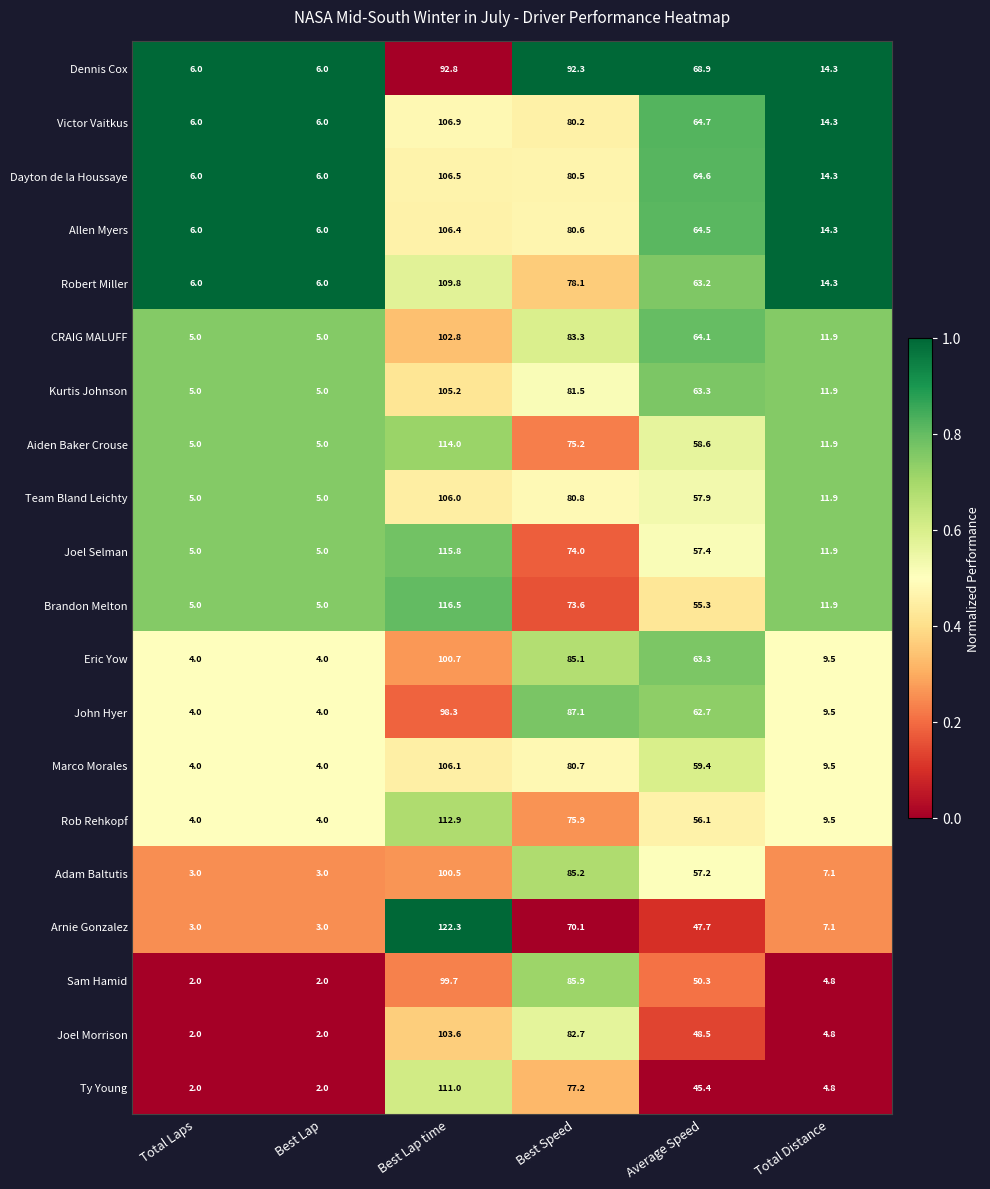

List the series in order of their peak value, lowest first.

Dennis Cox, John Hyer, Sam Hamid, Adam Baltutis, Eric Yow, CRAIG MALUFF, Joel Morrison, Kurtis Johnson, Team Bland Leichty, Marco Morales, Allen Myers, Dayton de la Houssaye, Victor Vaitkus, Robert Miller, Ty Young, Rob Rehkopf, Aiden Baker Crouse, Joel Selman, Brandon Melton, Arnie Gonzalez